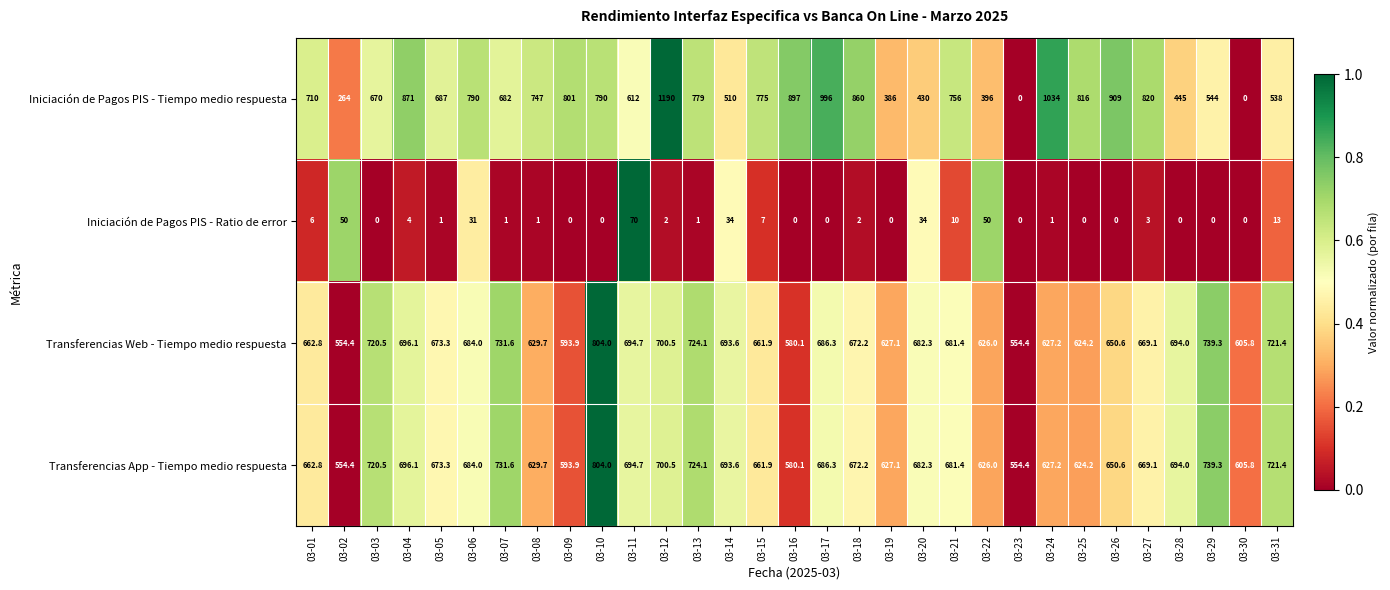

True or false: Transferencias App - Tiempo medio respuesta has a value of 580.1 at 03-16.

True